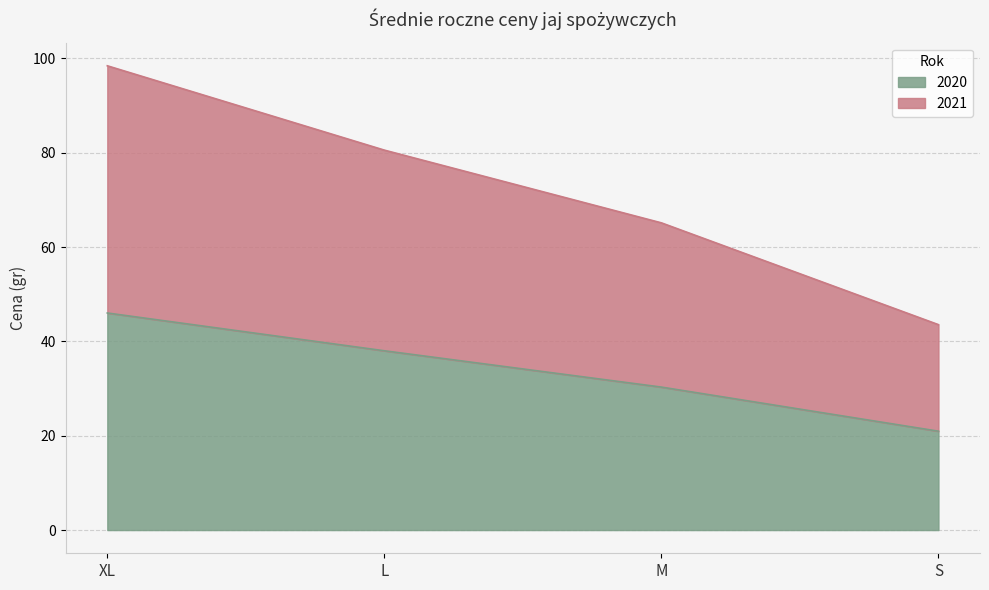

True or false: 2020 and 2021 intersect in this chart.

False